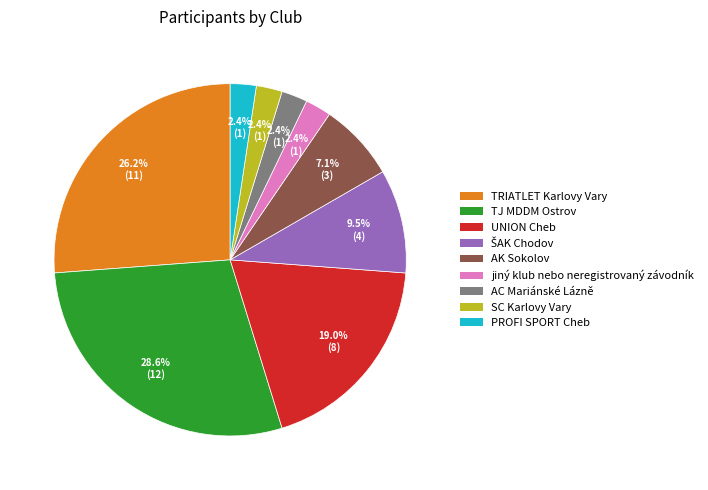

Between TJ MDDM Ostrov and AK Sokolov, which is larger?

TJ MDDM Ostrov